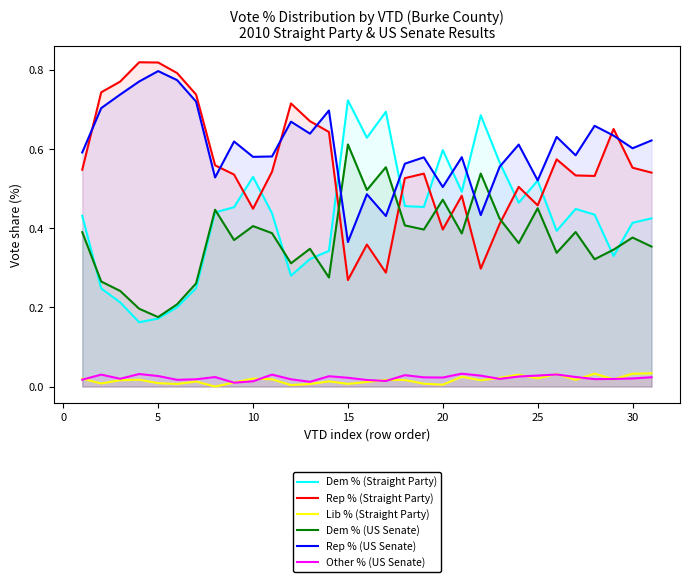

True or false: Dem % (Straight Party) has a value of 0.2 at 15.

False